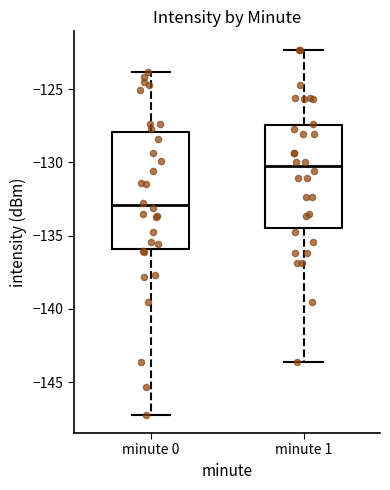

Reading left to right, transcribe this box plot: for each box, give where its median line is, the range the box spans, and where its two whiskers end, as read against the y-axis. The values are not printed on the chart, so give them approximately, as read against the axis.

minute 0: median -133.0, box -136.0 to -128.0, whiskers -147.0 to -124.0
minute 1: median -130.5, box -134.5 to -127.5, whiskers -143.5 to -122.5